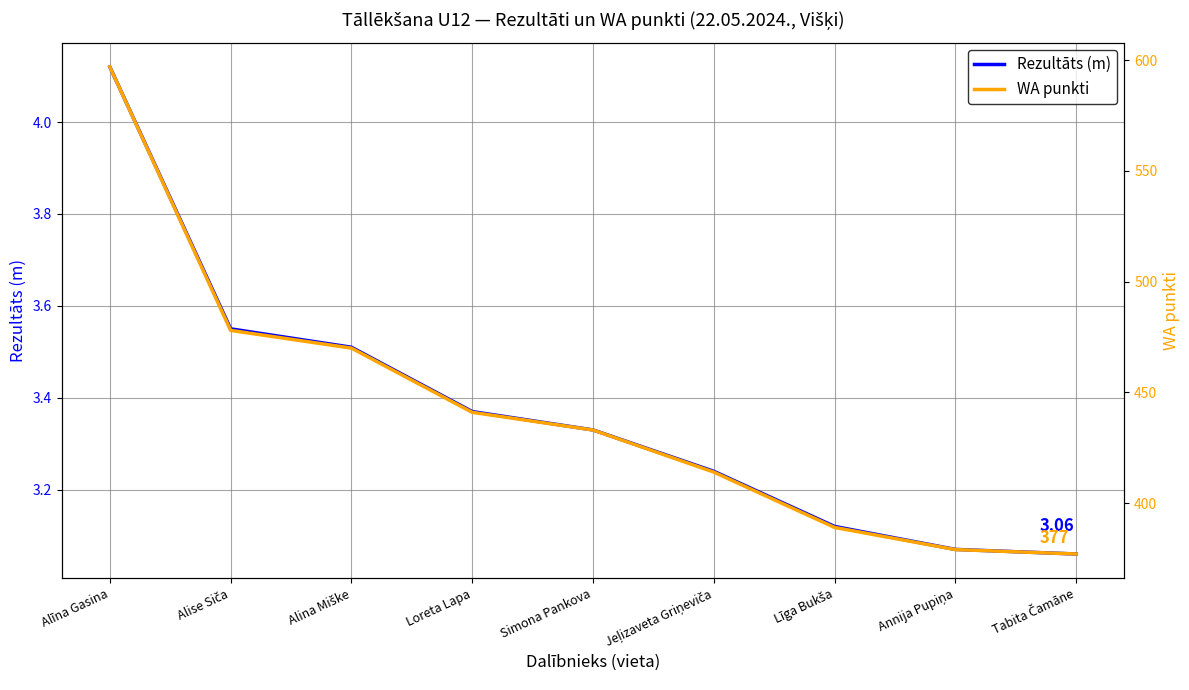

Where is Rezultāts (m) nearest to the value 3?

Tabita Čamāne